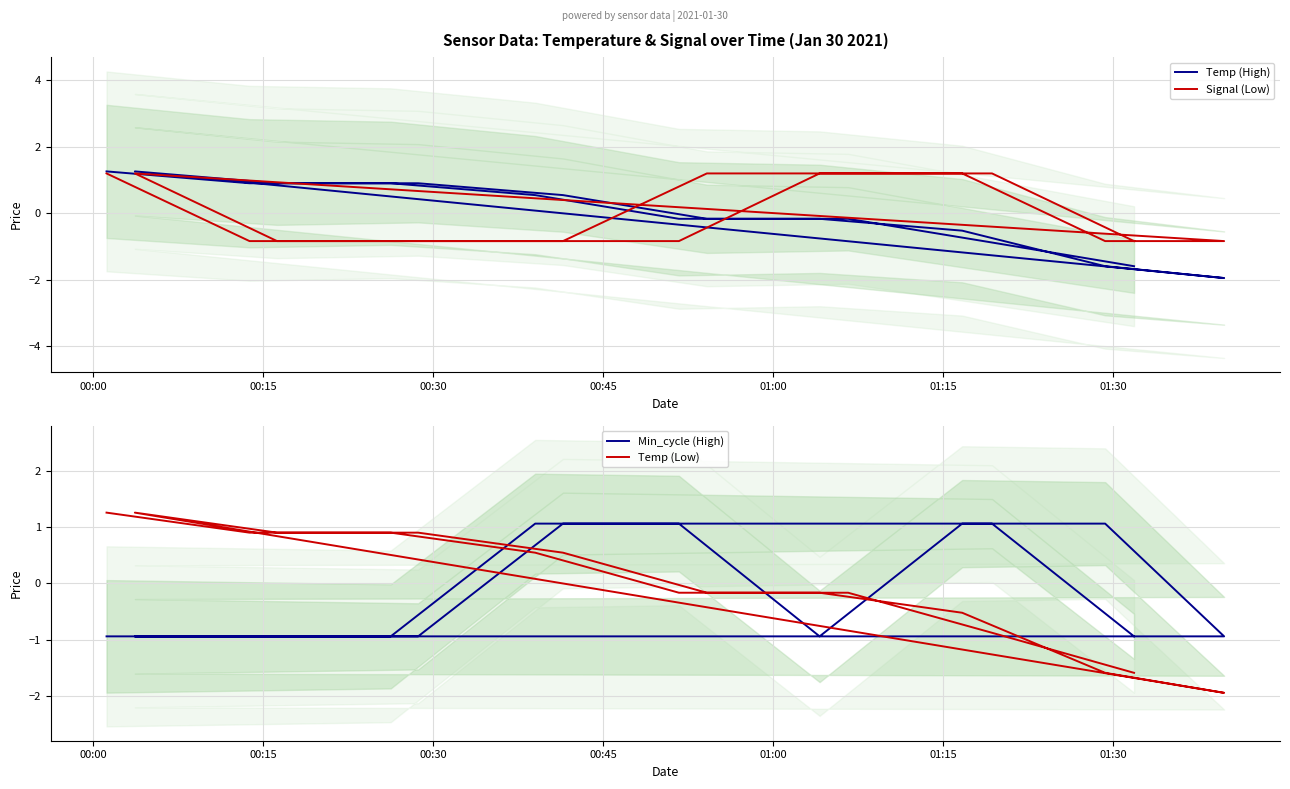

Where is Temp nearest to the value 0?

01:00